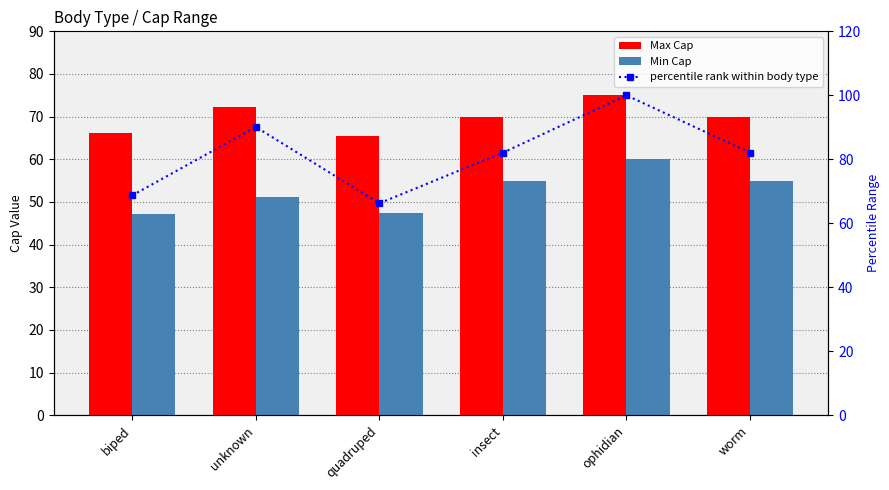

What is the difference between the highest and lowest values at insect?

27.1